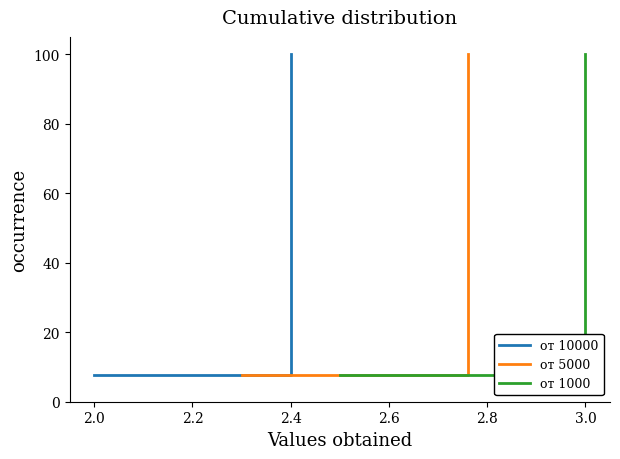

What are all the series names shown in the legend?

от 10000, от 5000, от 1000